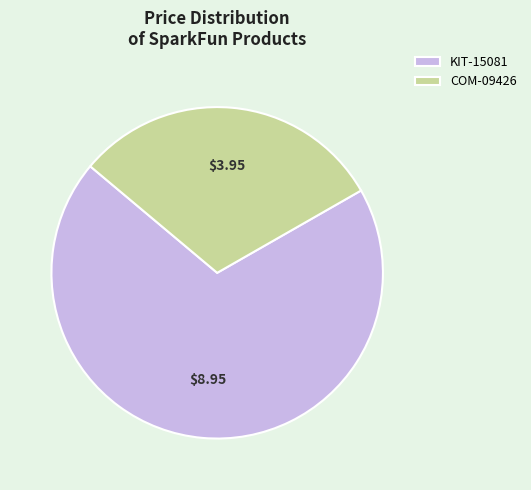

Rank the categories by value from lowest to highest.

COM-09426, KIT-15081